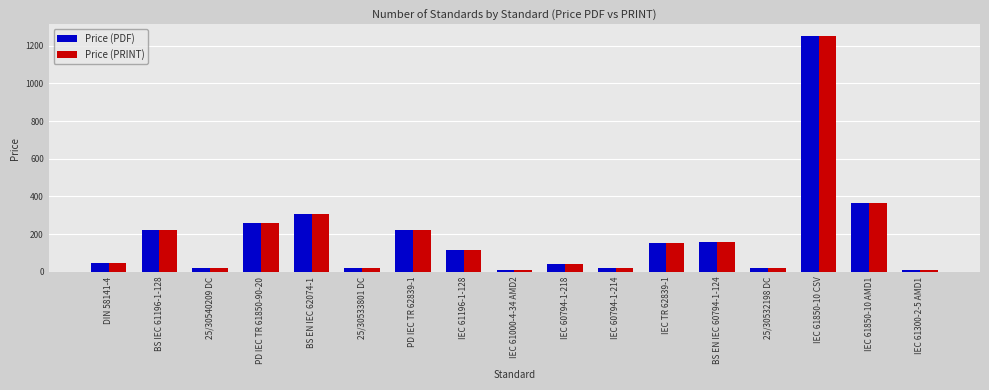

What is the difference between the second highest and minimum values in the Price (PRINT) series?

355.0